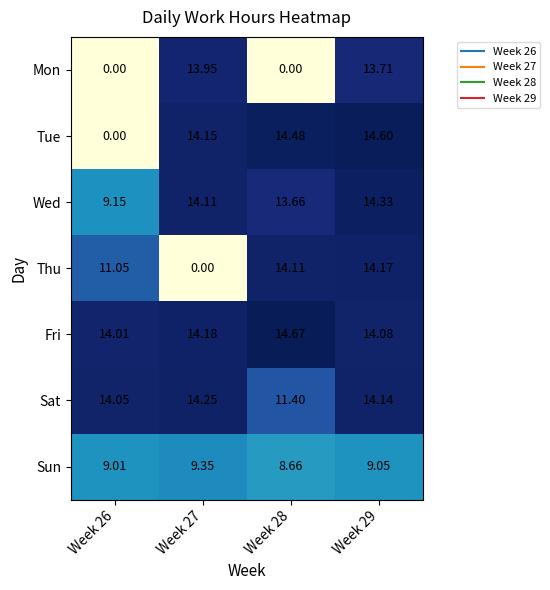

Which series has the widest spread of values?

Tue